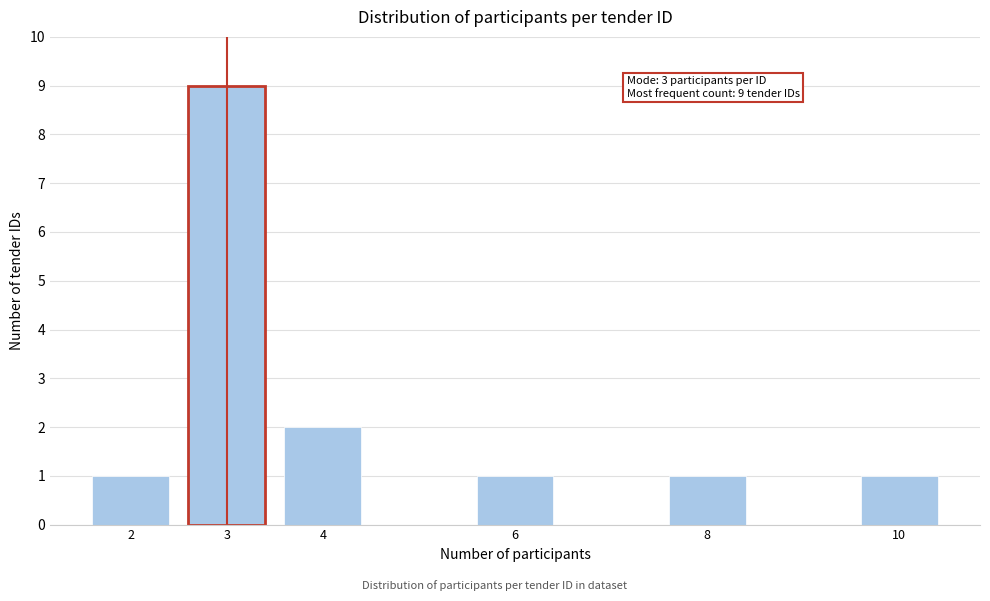

Reading left to right, transcribe all the data shown in this chart.

1	9	2	1	1	1